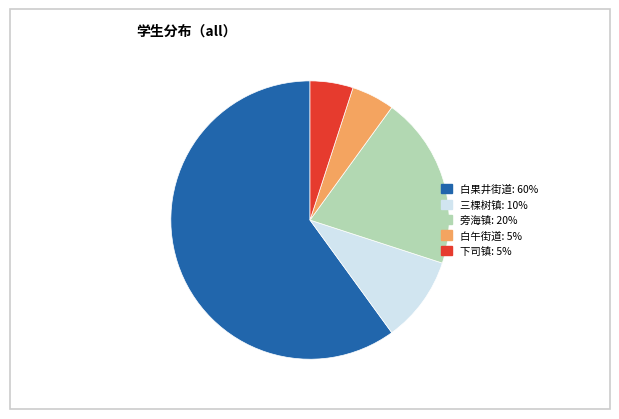

Combined, do 三棵树镇 and 下司镇 account for over 50%?

No